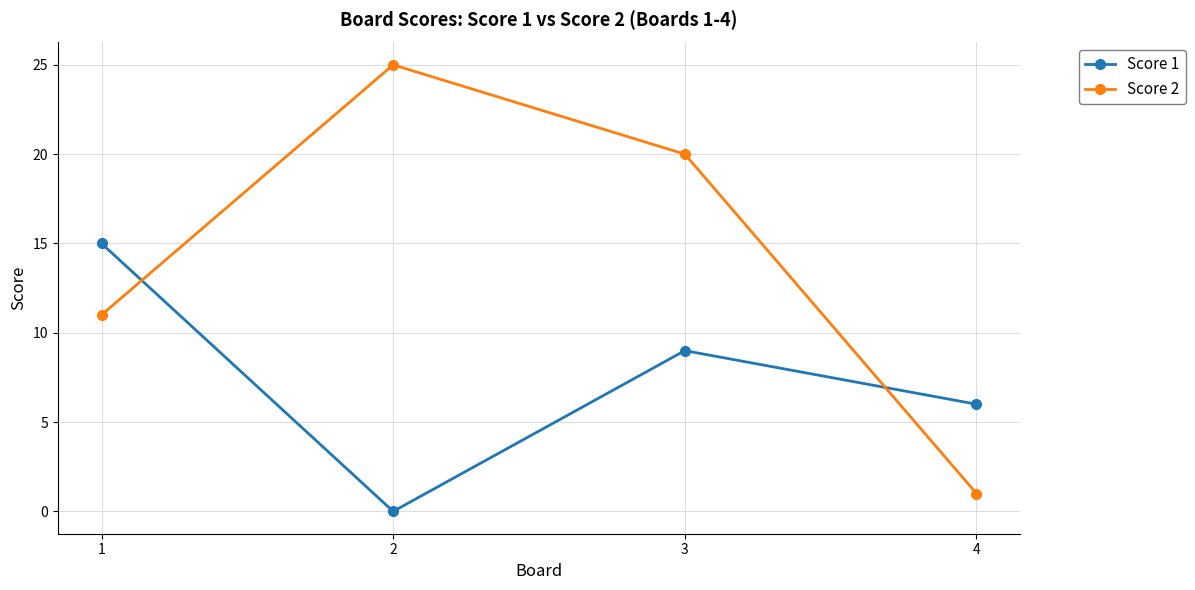

What is the difference between the second highest and second lowest values in the Score 2 series?

9